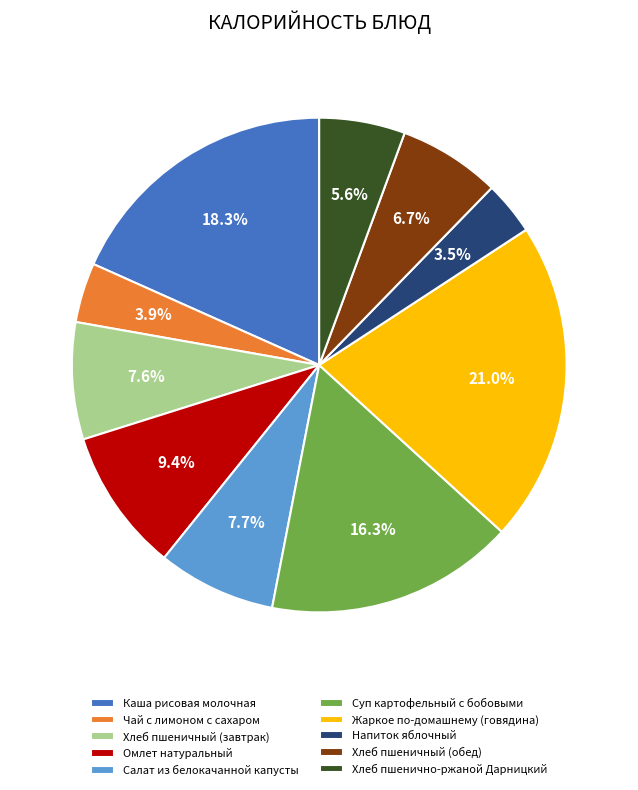

Is Суп картофельный с бобовыми the majority of the pie?

No